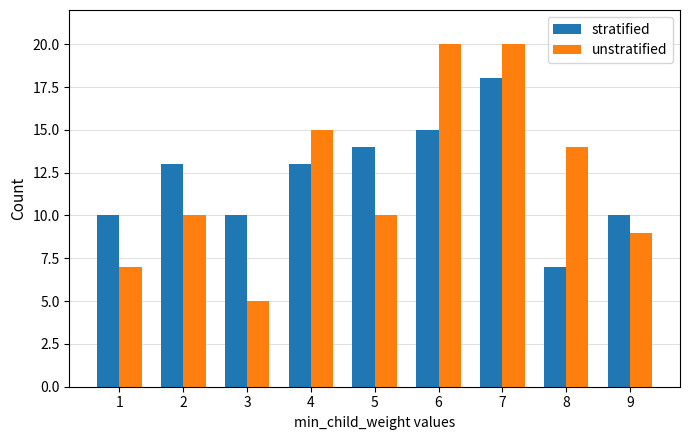

Is it true that unstratified equals 3 at 5?

False